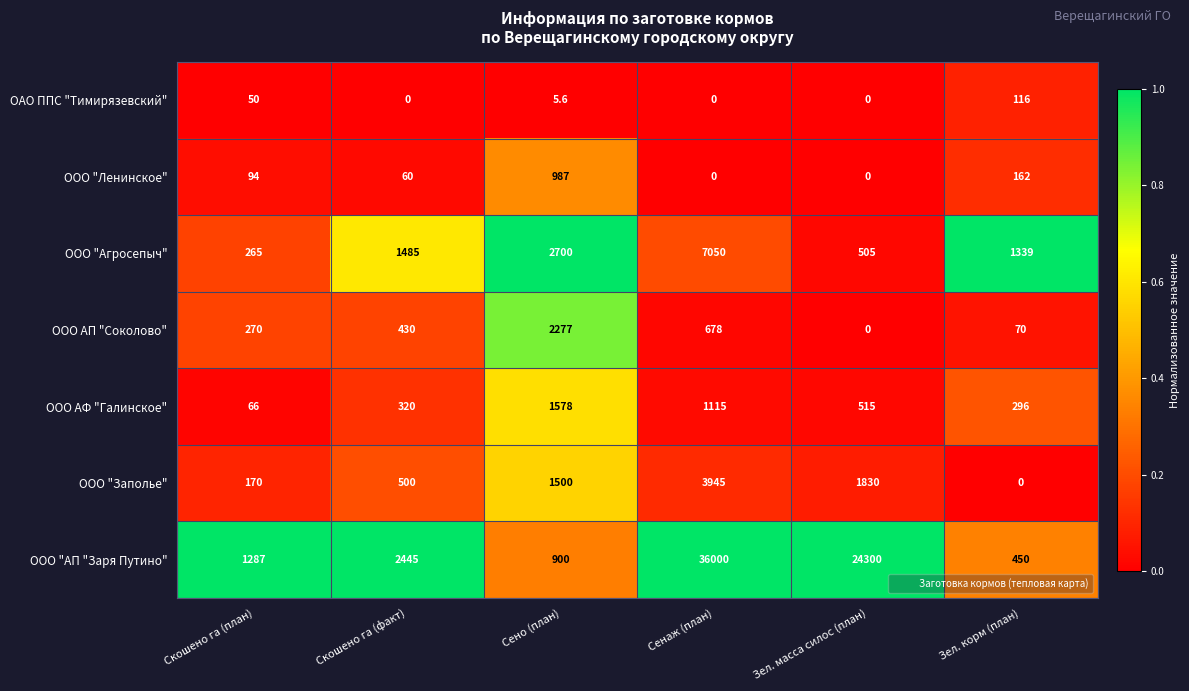

What is the difference between the highest and lowest values at Скошено га (факт)?

2445.0